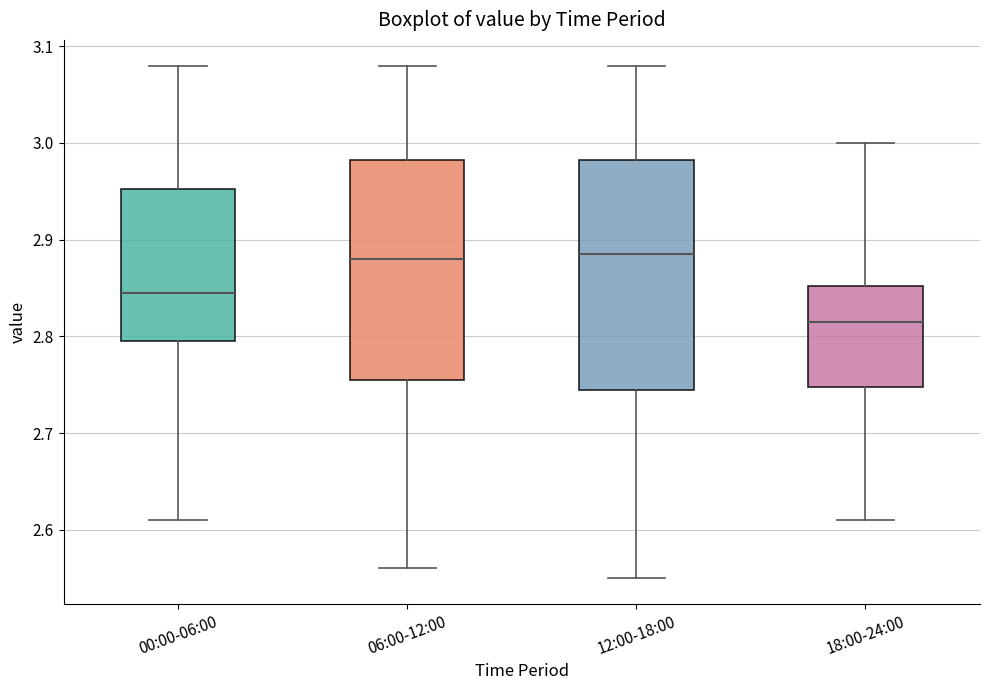

Reading left to right, transcribe this box plot: for each box, give where its median line is, the range the box spans, and where its two whiskers end, as read against the y-axis. The values are not printed on the chart, so give them approximately, as read against the axis.

00:00-06:00: median 2.85, box 2.80 to 2.95, whiskers 2.61 to 3.08
06:00-12:00: median 2.88, box 2.76 to 2.98, whiskers 2.56 to 3.08
12:00-18:00: median 2.89, box 2.75 to 2.98, whiskers 2.55 to 3.08
18:00-24:00: median 2.82, box 2.75 to 2.85, whiskers 2.61 to 3.00